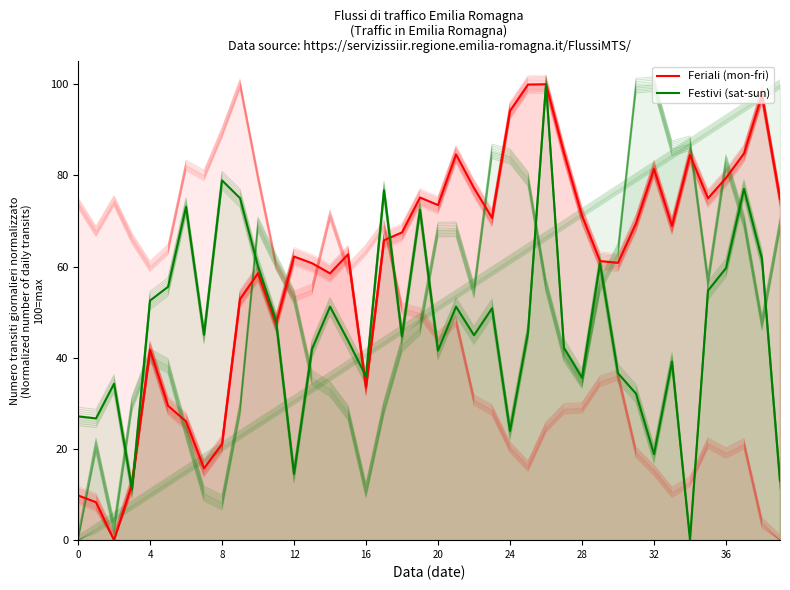

What are all the series names shown in the legend?

Feriali (mon-fri), Festivi (sat-sun)